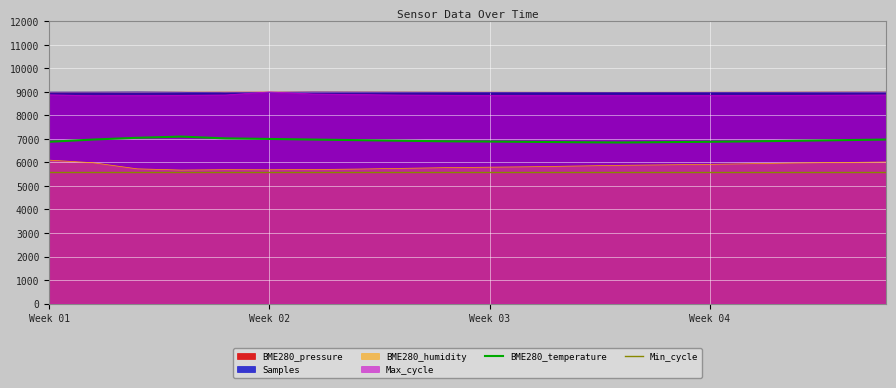

What is the minimum value for Min_cycle?

5600.0